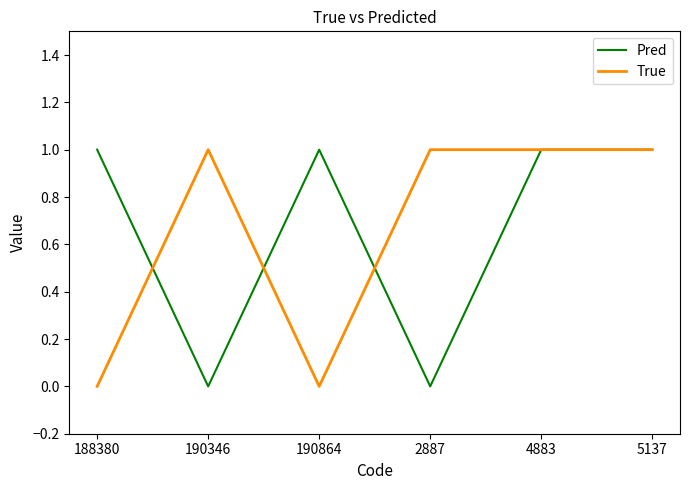

At 190346, list the series in order from largest to smallest.

True, Pred